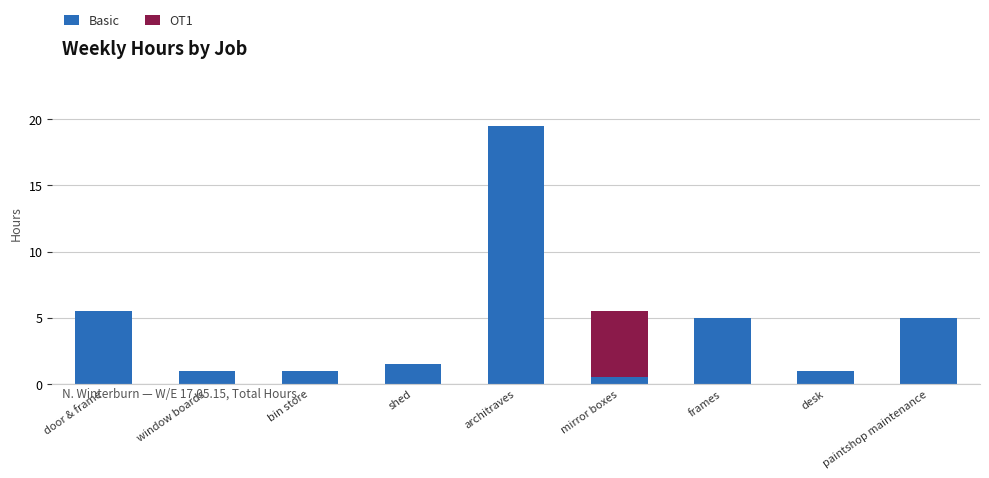

What is the total value across all series at paintshop maintenance?

5.0